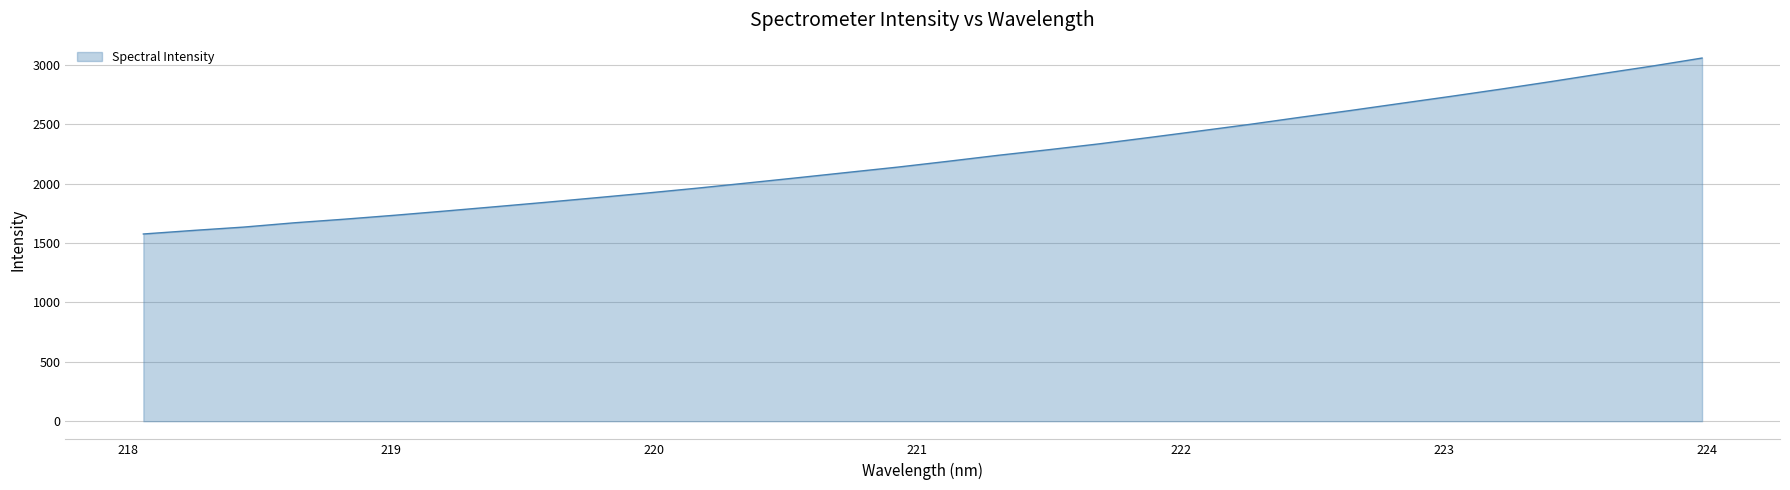

What is the smallest value displayed?

1576.5